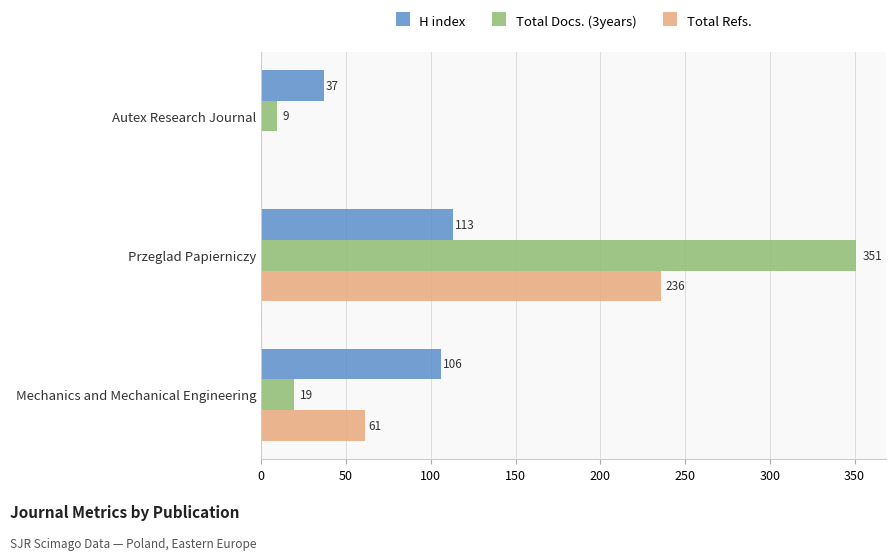

Which series changed the most between Autex Research Journal and Mechanics and Mechanical Engineering?

H index